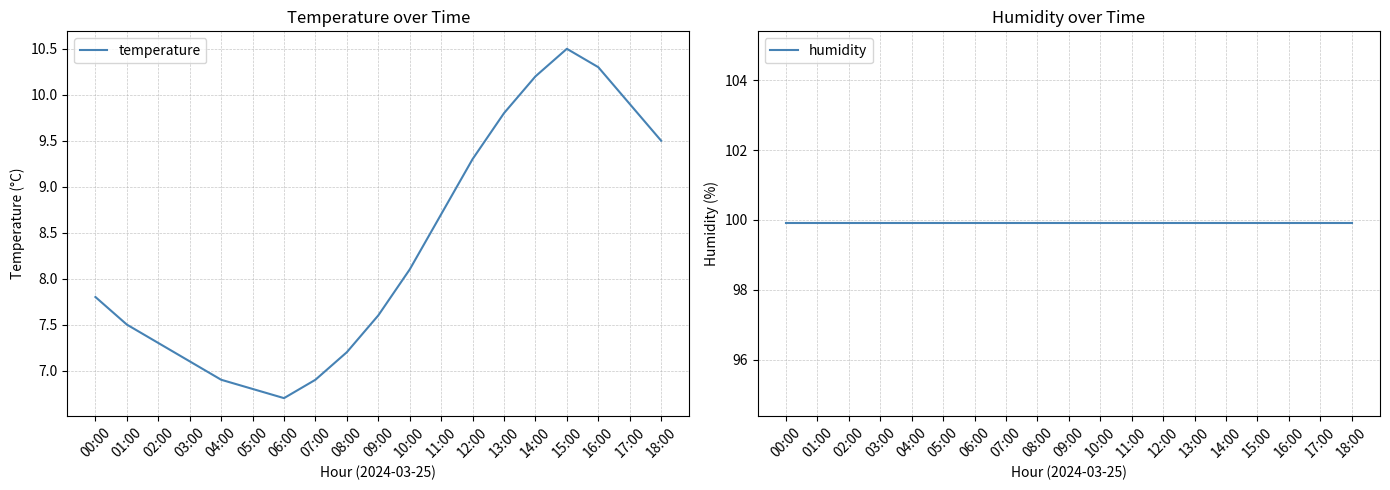

Between 04:00 and 07:00, which series saw the biggest shift?

temperature